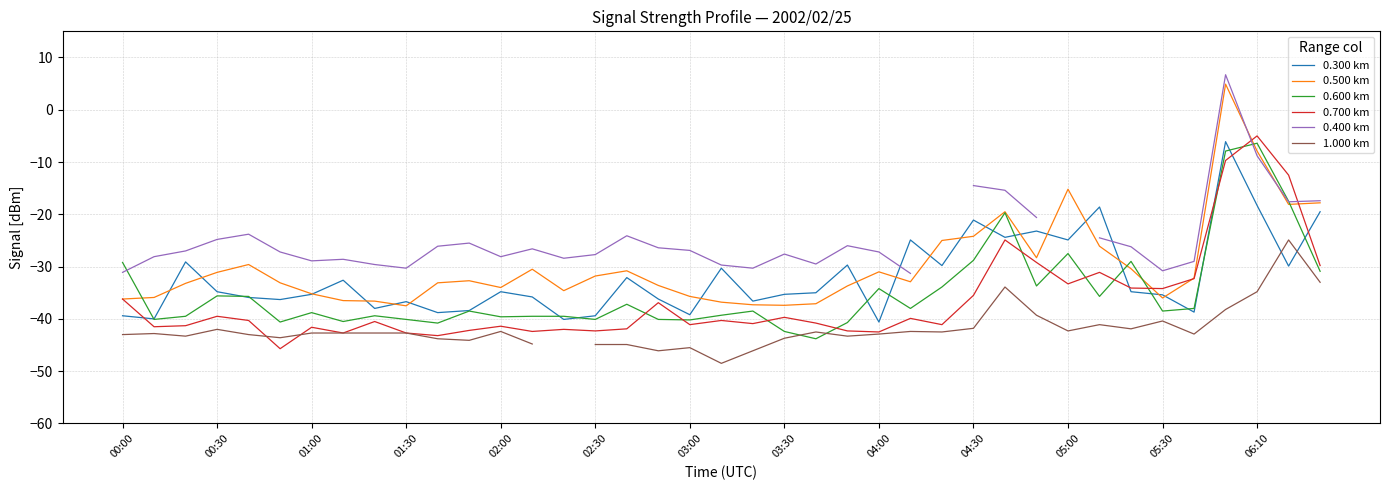

True or false: 0.500 km has a value of -37.5 at 01:30.

True